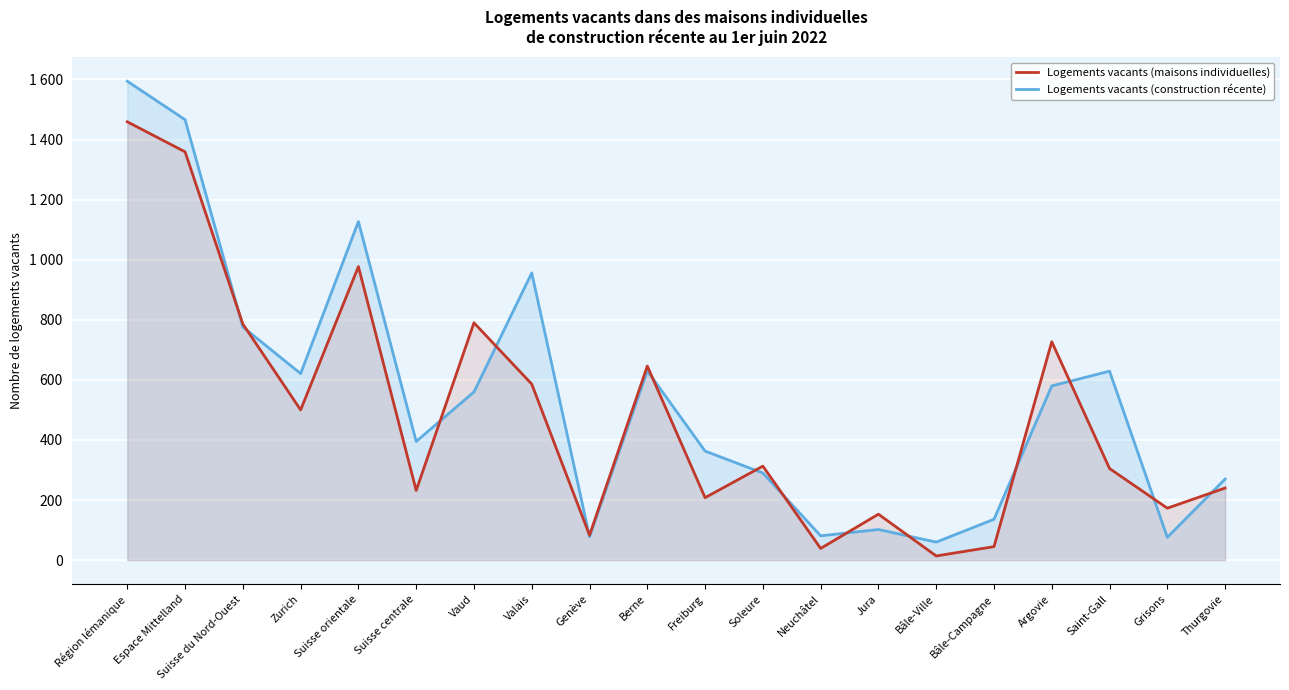

What is the highest value of the Logements vacants (maisons individuelles) series?

1459